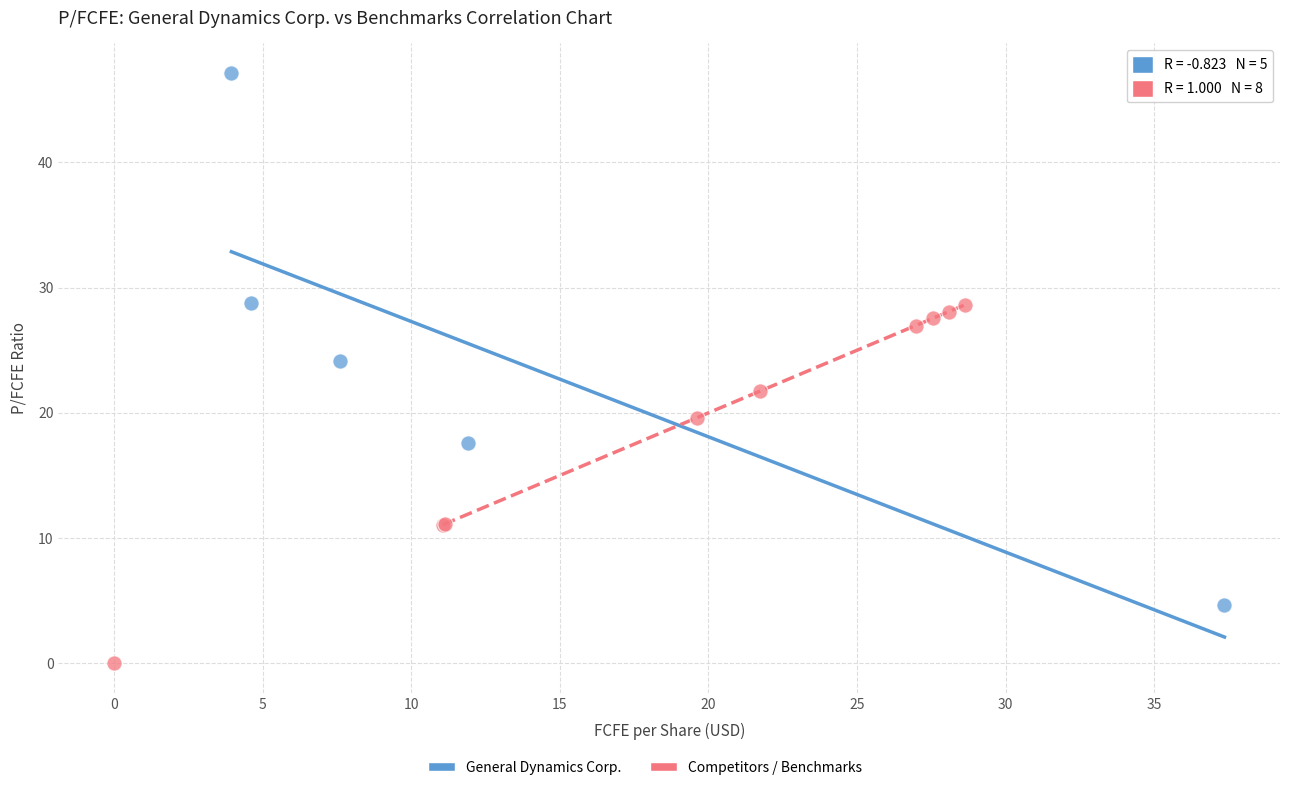

Which series contains the highest Y value?

General Dynamics Corp.